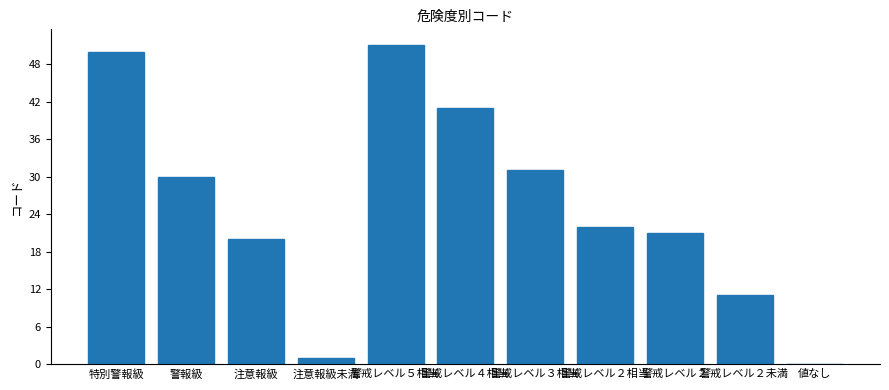

Approximately how many times larger is the value at 警戒レベル２未満 compared to 警戒レベル３相当?

0.4